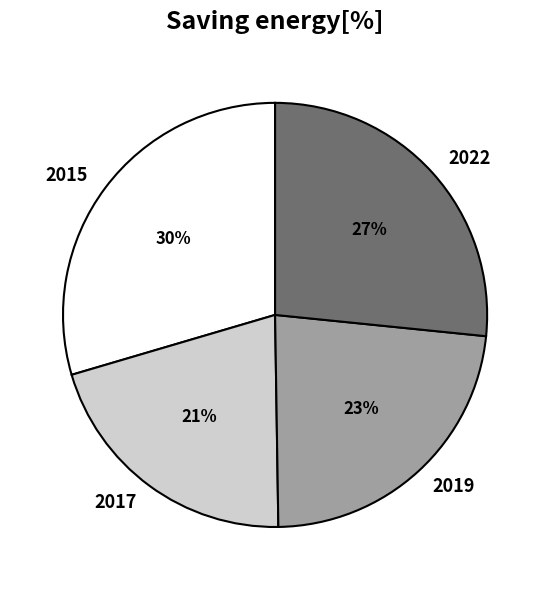

Is the sum of 2019 and 2015 greater than half?

Yes